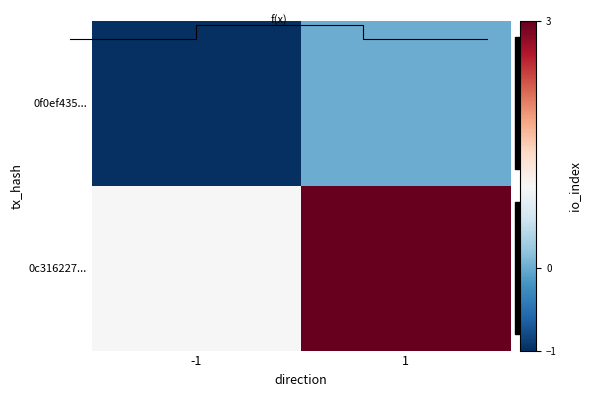

Is it true that 0f0ef435... equals 1 at 1?

False